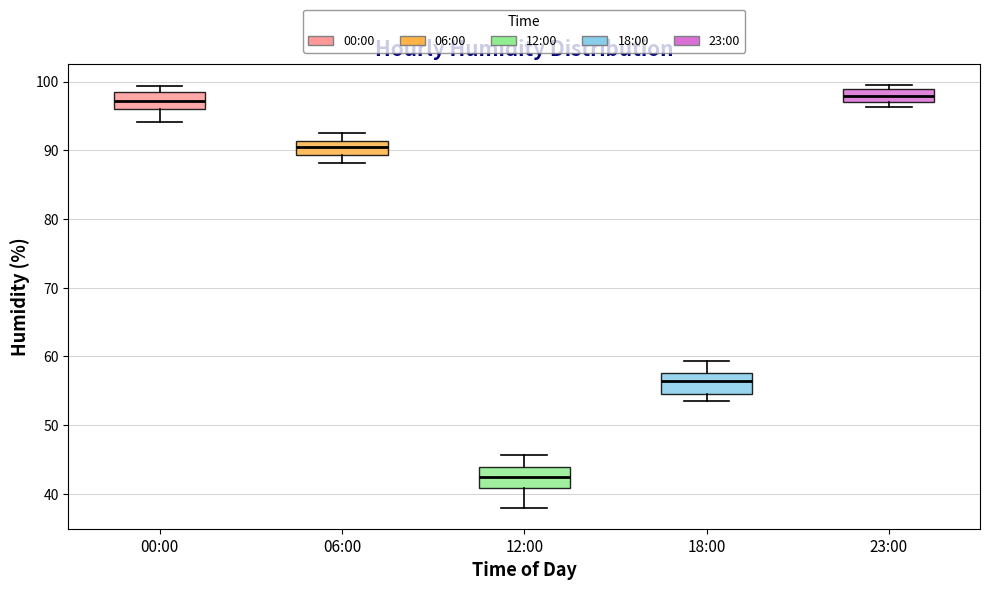

Reading left to right, transcribe this box plot: for each box, give where its median line is, the range the box spans, and where its two whiskers end, as read against the y-axis. The values are not printed on the chart, so give them approximately, as read against the axis.

00:00: median 97, box 96 to 98, whiskers 94 to 99
06:00: median 91 (inside the box), box 89 to 91, whiskers 88 to 93
12:00: median 42, box 41 to 44, whiskers 38 to 46
18:00: median 56, box 55 to 58, whiskers 54 to 59
23:00: median 98, box 97 to 99, whiskers 96 to 100